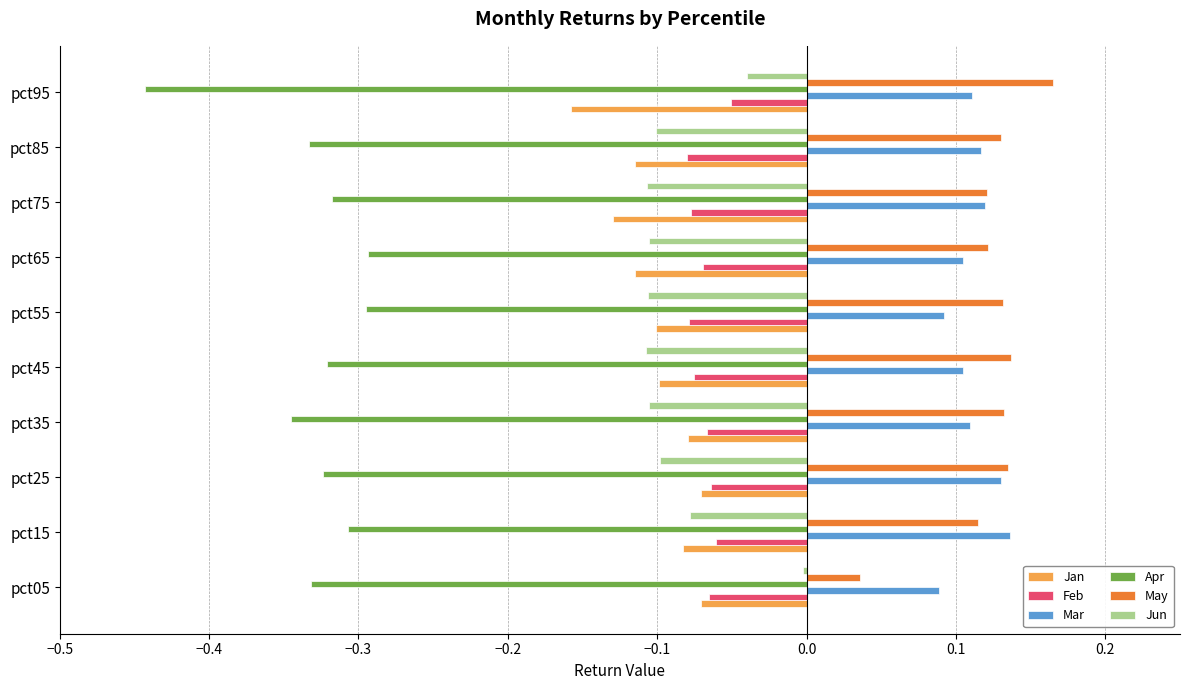

True or false: Apr has a value of -0.5 at pct05.

False